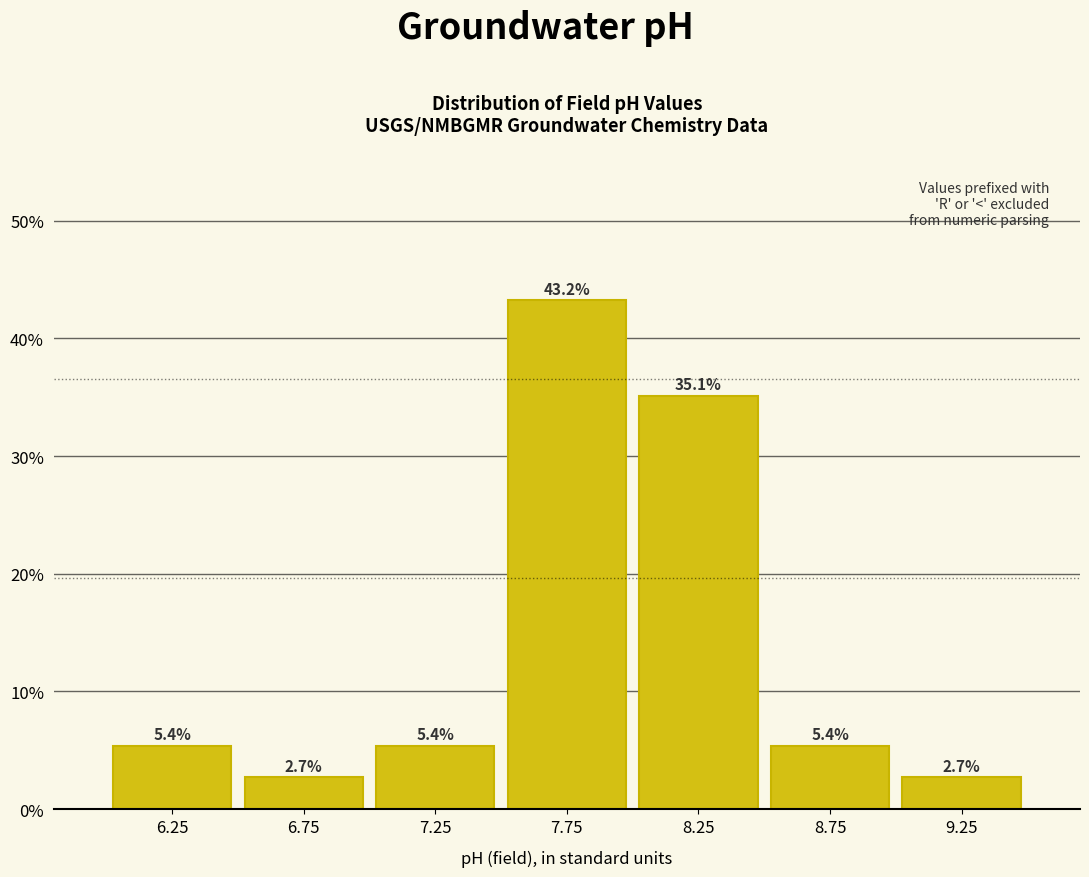

How tall is the bar that spans 8.5 to 9.0 on the x-axis?

5.4